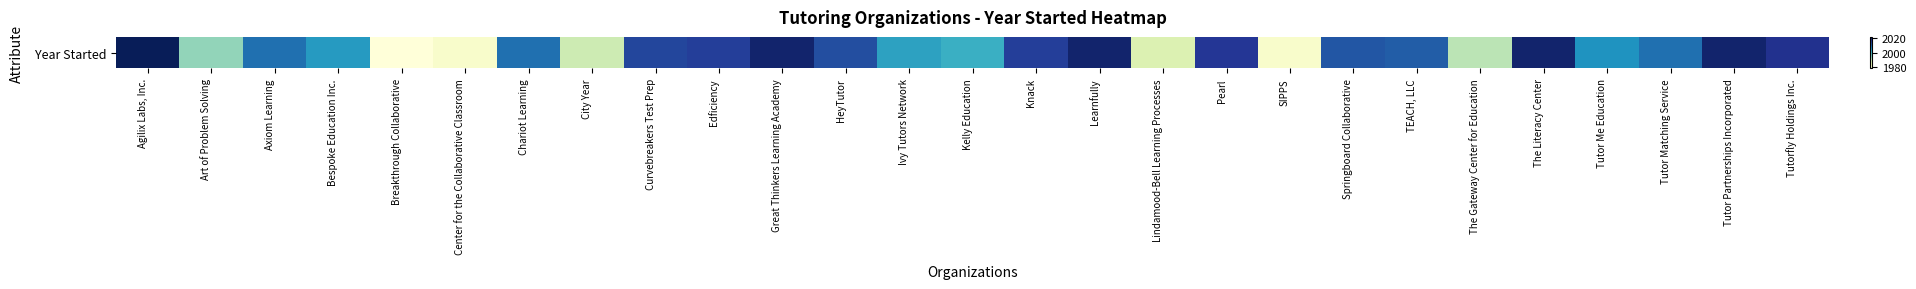

List the labels in order of value, smallest first.

Breakthrough Collaborative, Center for the Collaborative Classroom, SIPPS, Lindamood-Bell Learning Processes, City Year, The Gateway Center for Education, Art of Problem Solving, Kelly Education, Ivy Tutors Network, Bespoke Education Inc., Tutor Me Education, Axiom Learning, Chariot Learning, Tutor Matching Service, TEACH, LLC, Springboard Collaborative, HeyTutor, Curvebreakers Test Prep, Edficiency, Knack, Pearl, Tutorfly Holdings Inc., Great Thinkers Learning Academy, Learnfully, The Literacy Center, Tutor Partnerships Incorporated, Agilix Labs, Inc.